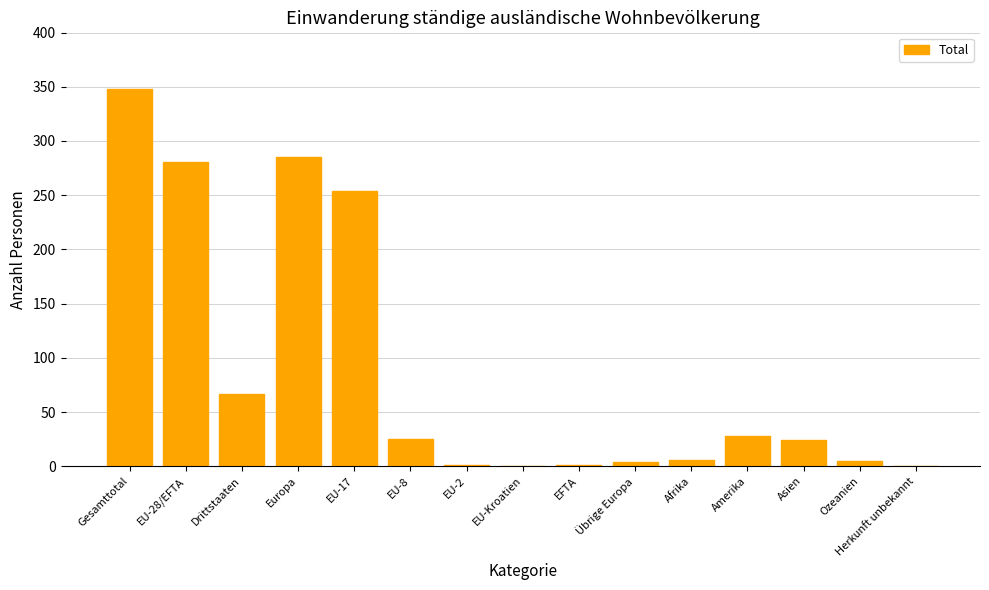

The chart shows a value of -208 at EU-Kroatien. True or false?

False